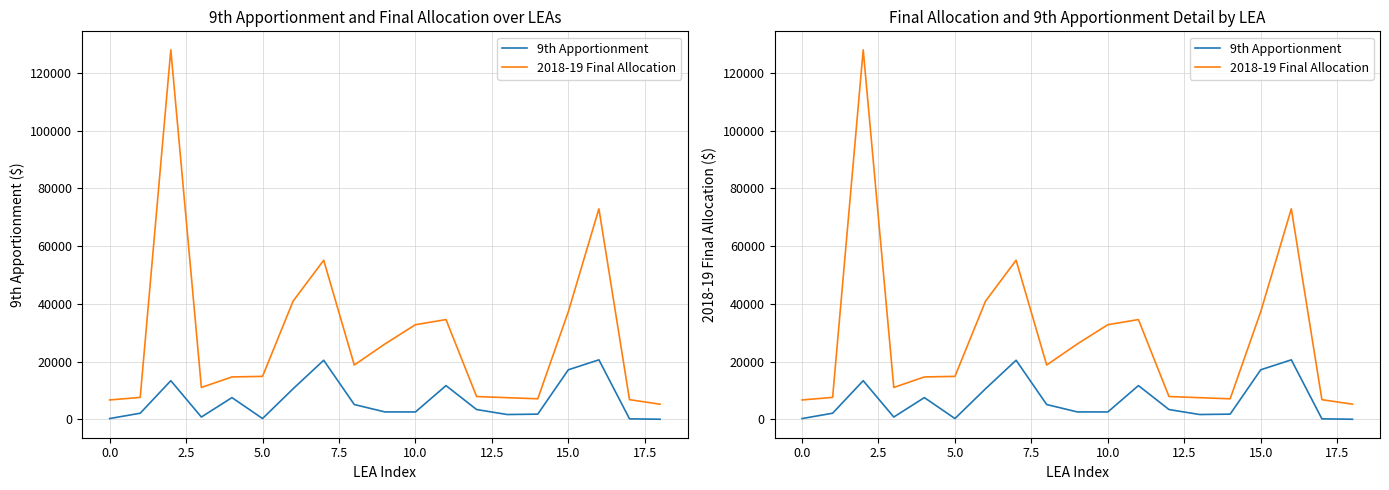

What is the spread (max minus min) of values at 15?

20142